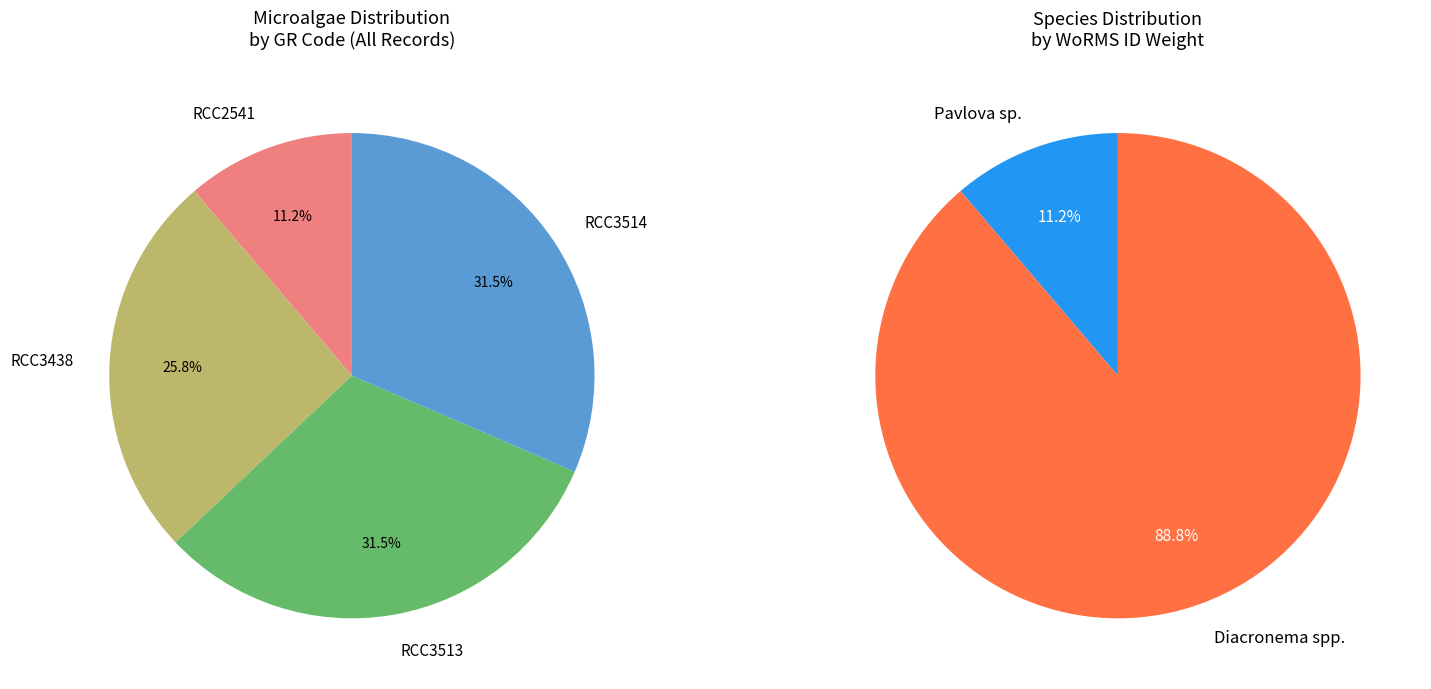

What is the total percentage of RCC3513 and RCC3438?

57.3%